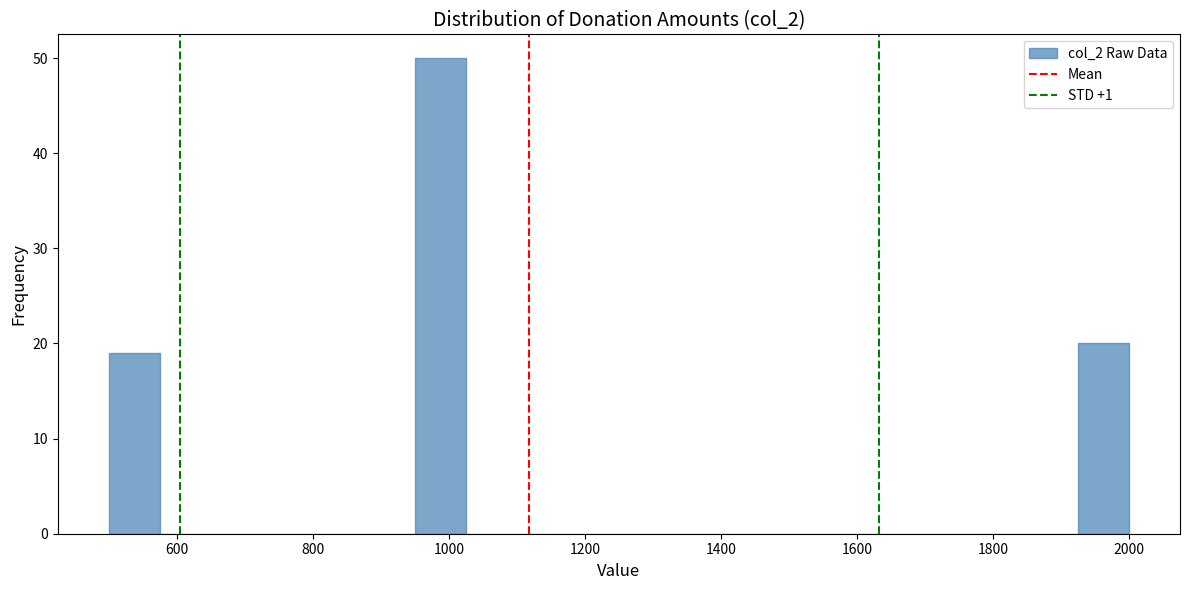

Around what value on the x-axis is the tallest bar? Give the approximate position of its centre, as read against the axis.

980